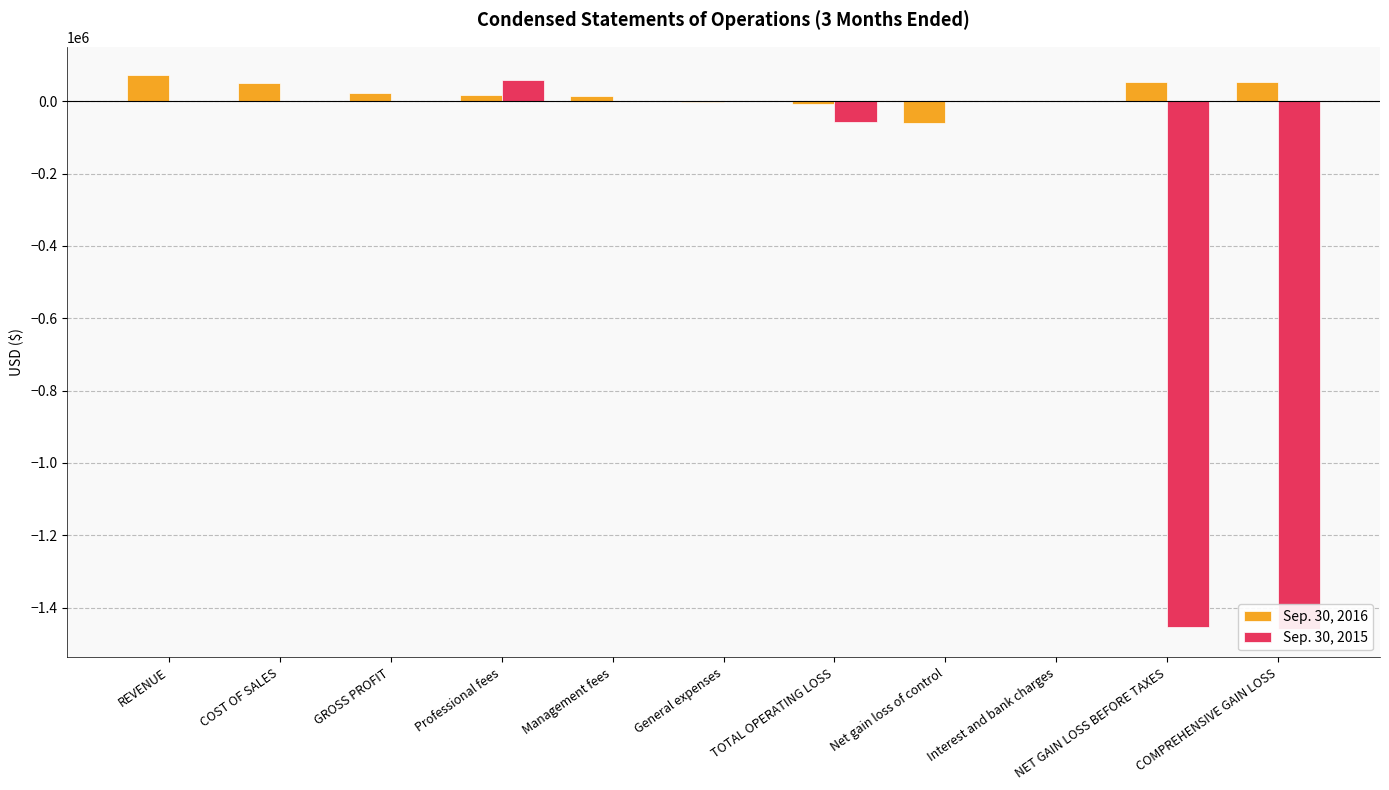

The Sep. 30, 2015 series shows 765417 at COST OF SALES. True or false?

False